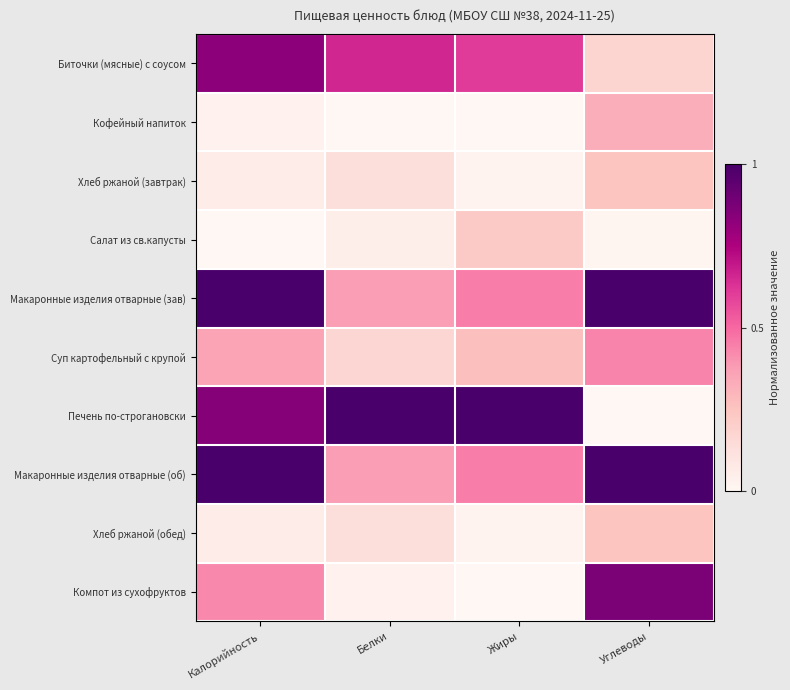

What is the total value across all series at Жиры?

3.0